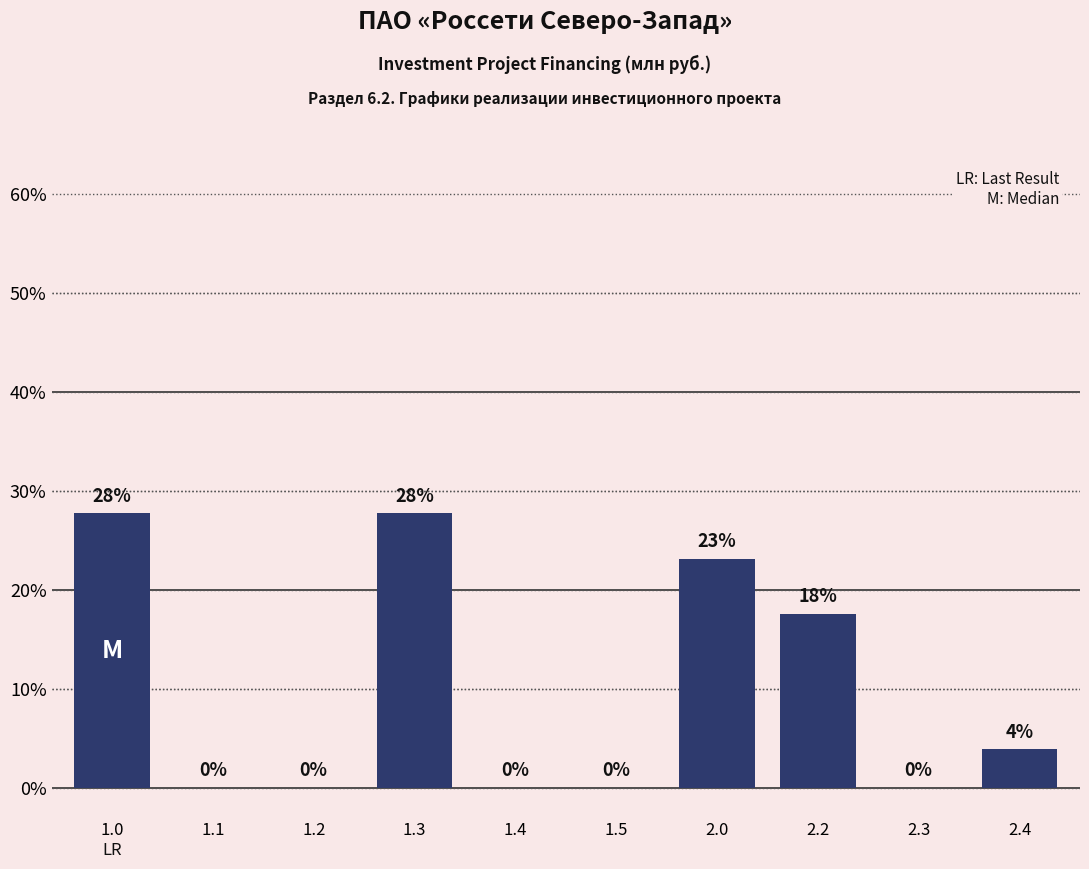

What is the maximum value shown in the chart?

27.7